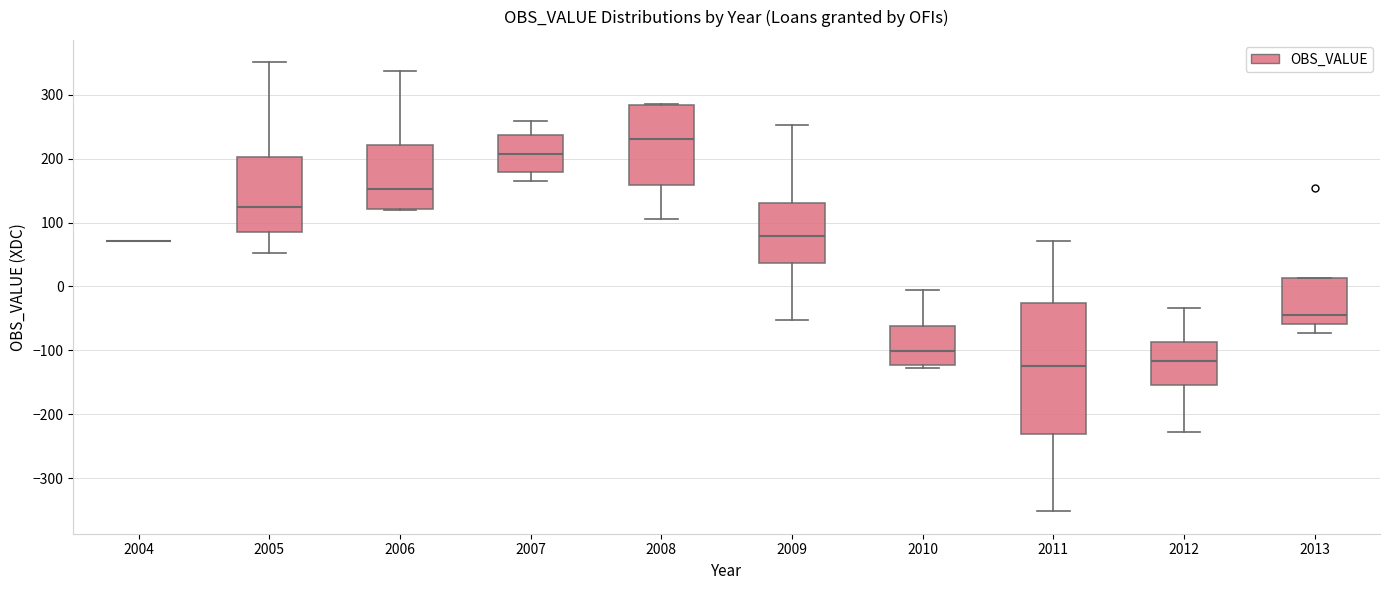

Reading left to right, read every box against the y-axis: the position of its median line, the range the box covers, and the ends of its whiskers. The values are not printed on the chart, so give them approximately, as read against the axis.

2004: box collapsed to a line at 70, whiskers 70 to 70
2005: median 120, box 80 to 200, whiskers 50 to 350
2006: median 150, box 120 to 220, whiskers 120 to 340
2007: median 210, box 180 to 240, whiskers 170 to 260
2008: median 230, box 160 to 280, whiskers 110 to 290
2009: median 80, box 40 to 130, whiskers -50 to 250
2010: median -100, box -120 to -60, whiskers -130 to -10
2011: median -120, box -230 to -30, whiskers -350 to 70
2012: median -120, box -150 to -90, whiskers -230 to -30
2013: median -40, box -60 to 10, whiskers -70 to 10